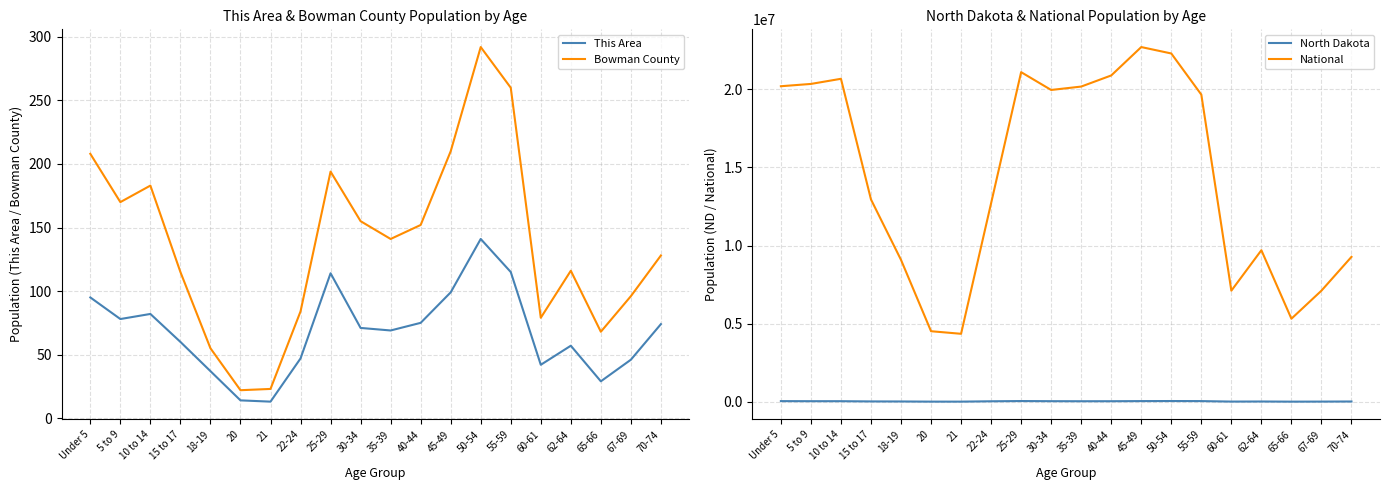

What is the greatest value displayed?

22708591